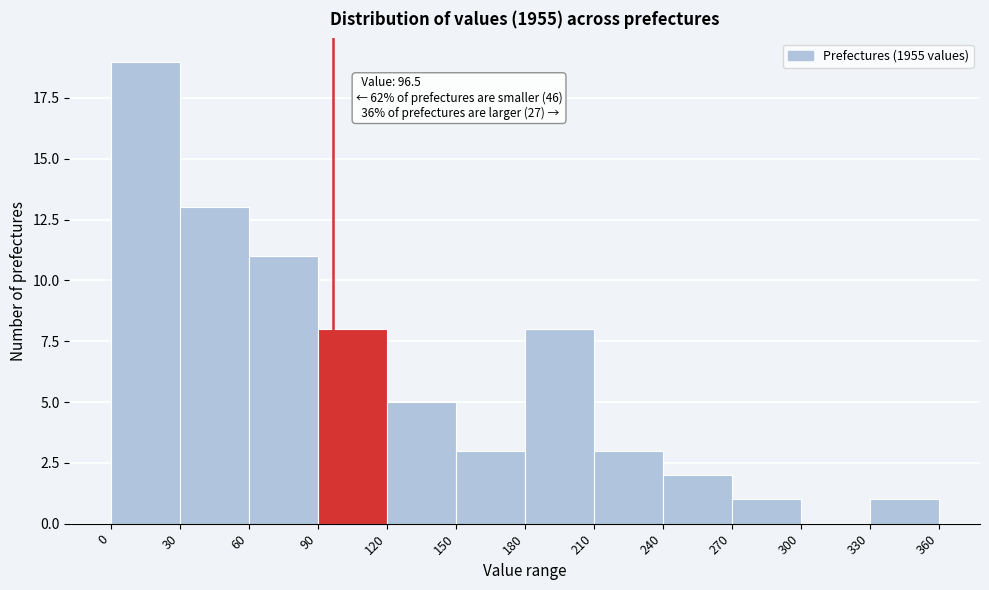

Over which range of the x-axis is the bar tallest?

0 to 30